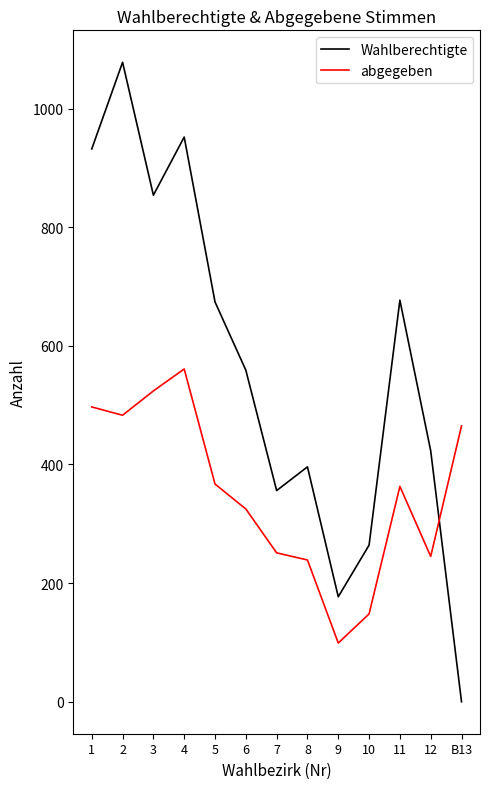

Rank the series by their maximum value, from lowest to highest.

abgegeben, Wahlberechtigte